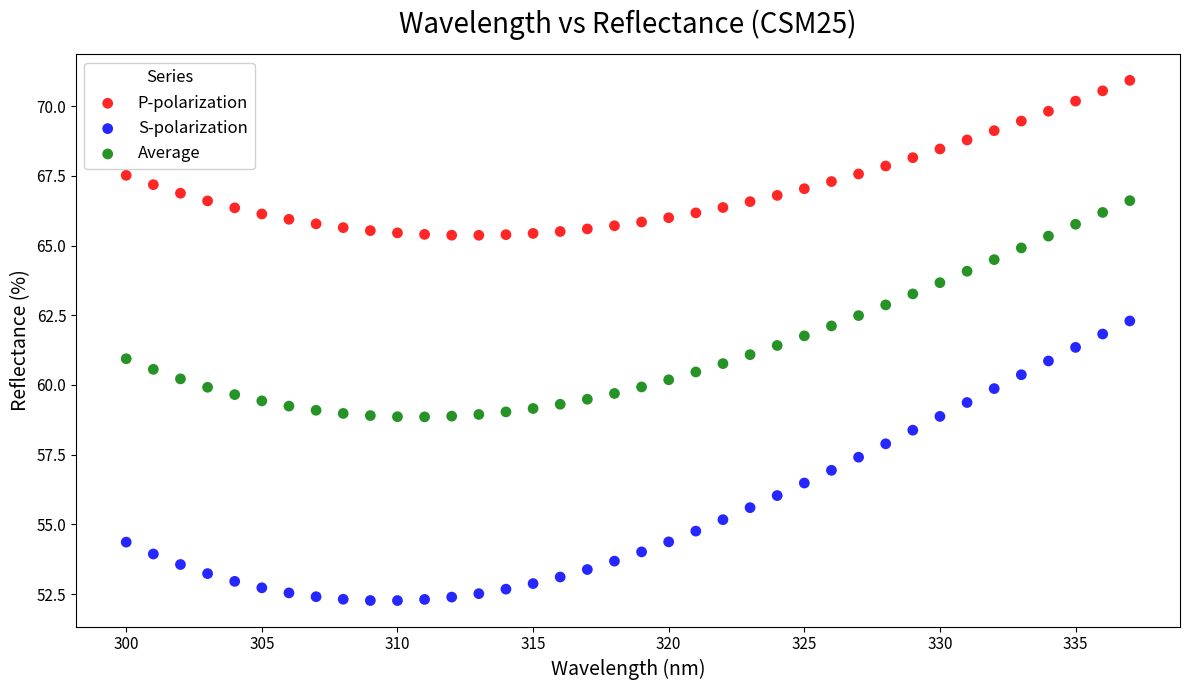

Which series has the largest Y range (max minus min)?

S-polarization